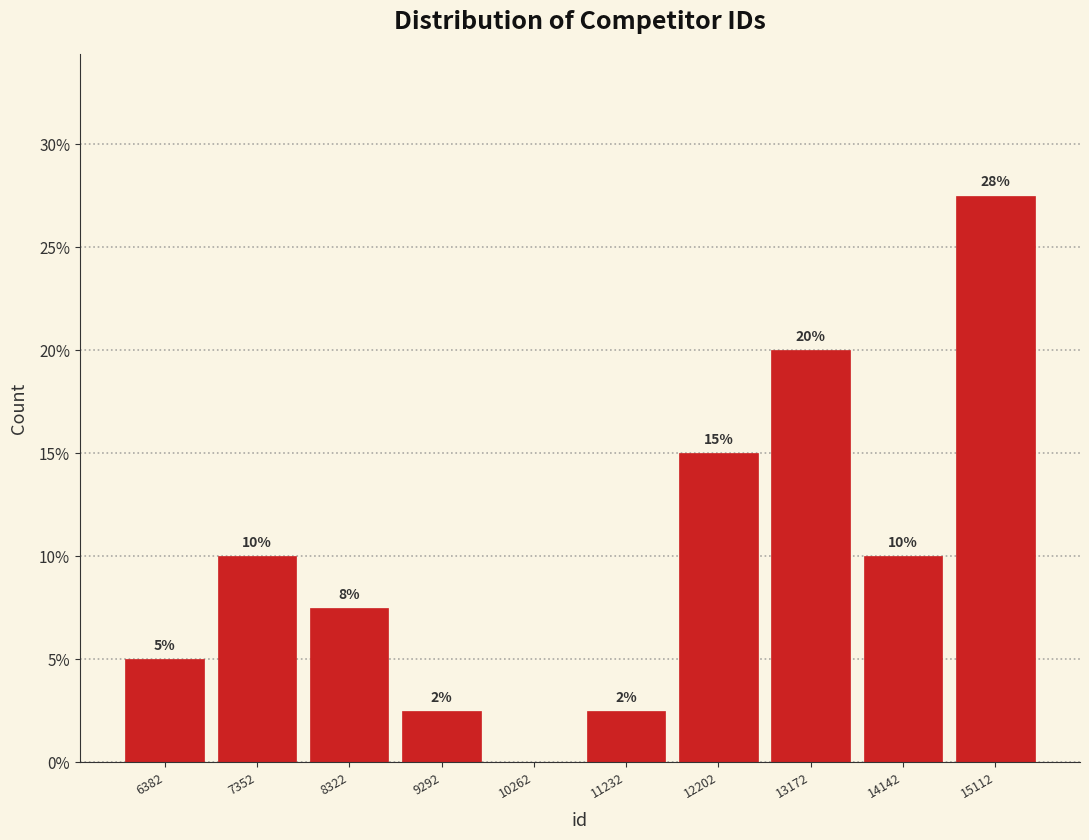

Over which range of the x-axis is the bar tallest?

14600 to 15600